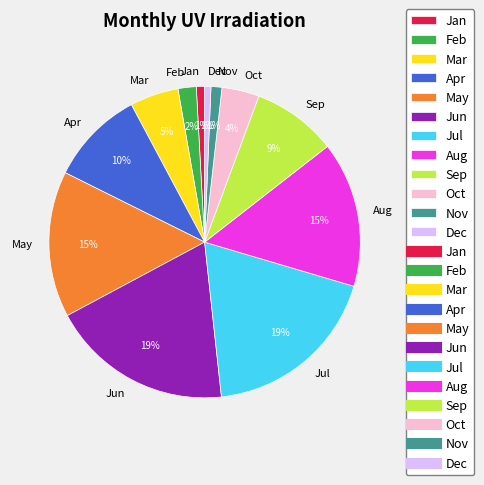

How many slices are in this pie chart?

12